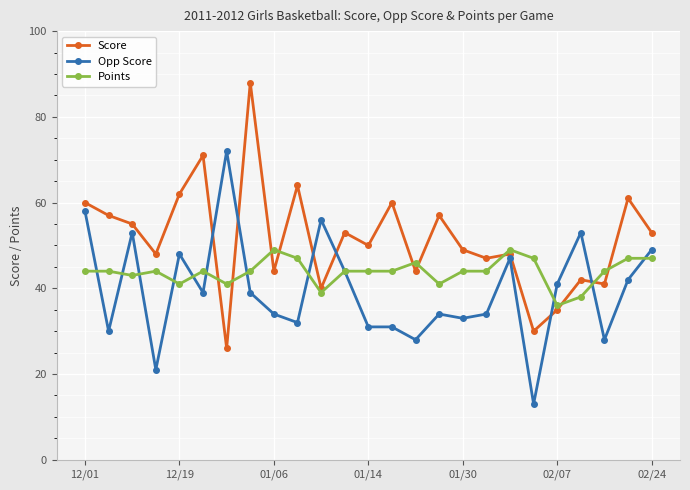

In Score, how many points are higher than both neighbors (excluding endpoints)?

9